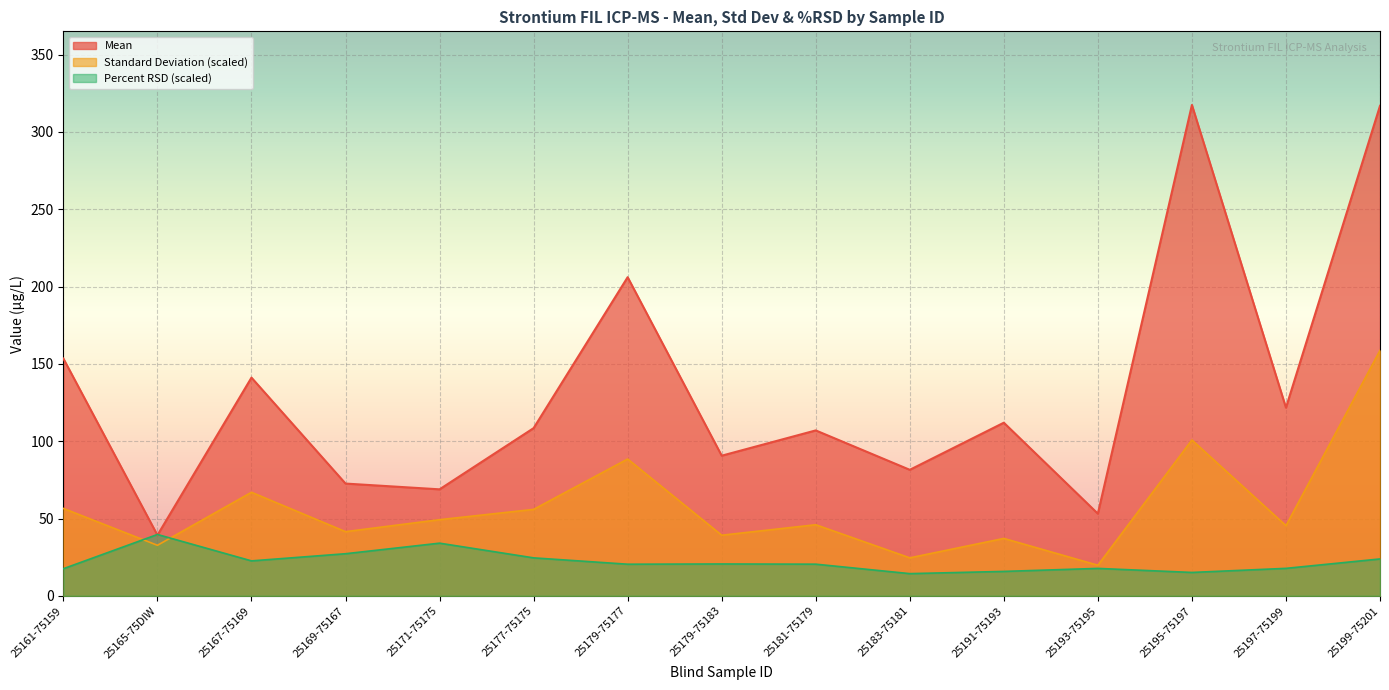

Reading left to right, extract all data points from this chart.

Mean: 153.4	39.2	141.1	72.6	68.9	108.4	206.0	90.6	107.0	81.5	112.0	53.1	317.4	121.7	316.8
Standard Deviation: 56.5	32.7	67.0	41.5	49.2	55.9	88.5	39.2	46.0	24.6	37.1	19.8	100.8	45.4	158.7
Percent RSD: 17.5	39.7	22.6	27.2	34.1	24.6	20.4	20.6	20.5	14.4	15.8	17.7	15.1	17.8	23.9